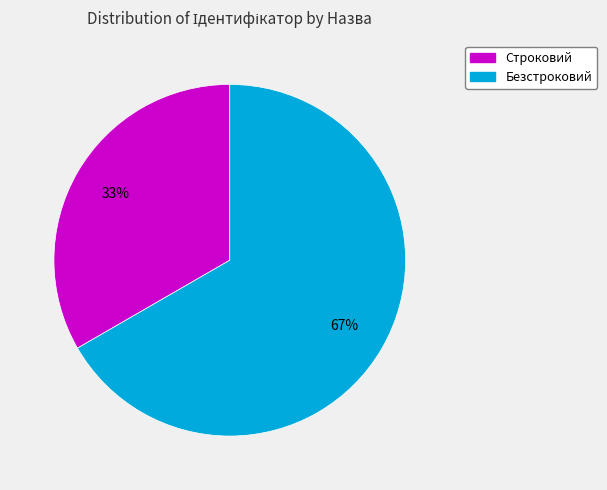

Approximately how many times larger is the value at Строковий compared to Безстроковий?

0.5